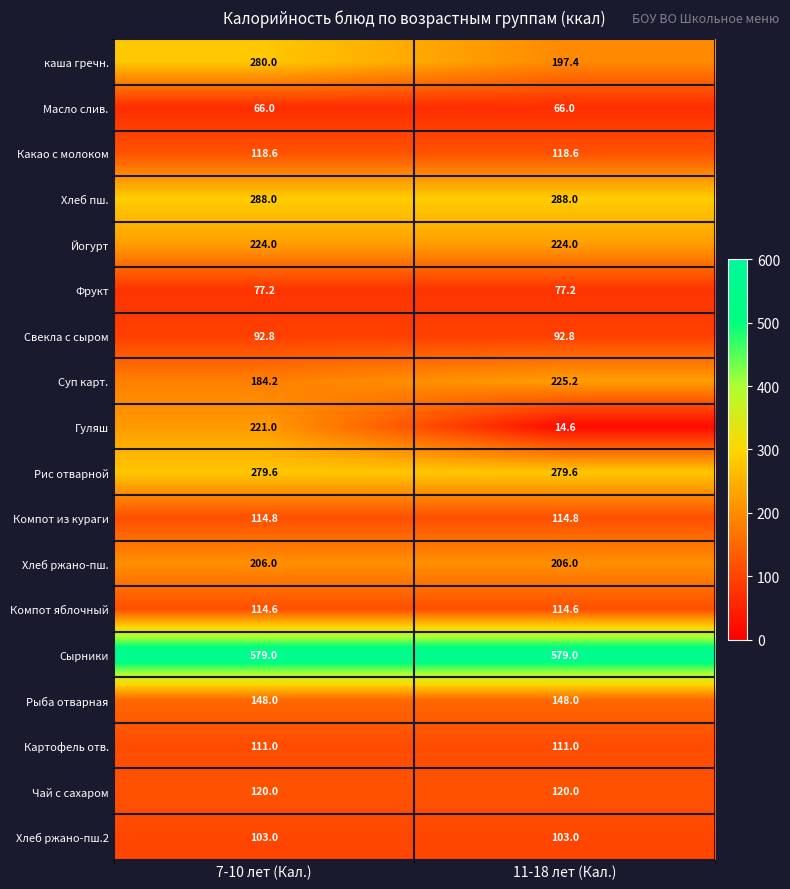

The value of Йогурт at 11-18 лет (Кал.) is 224.0. True or false?

True